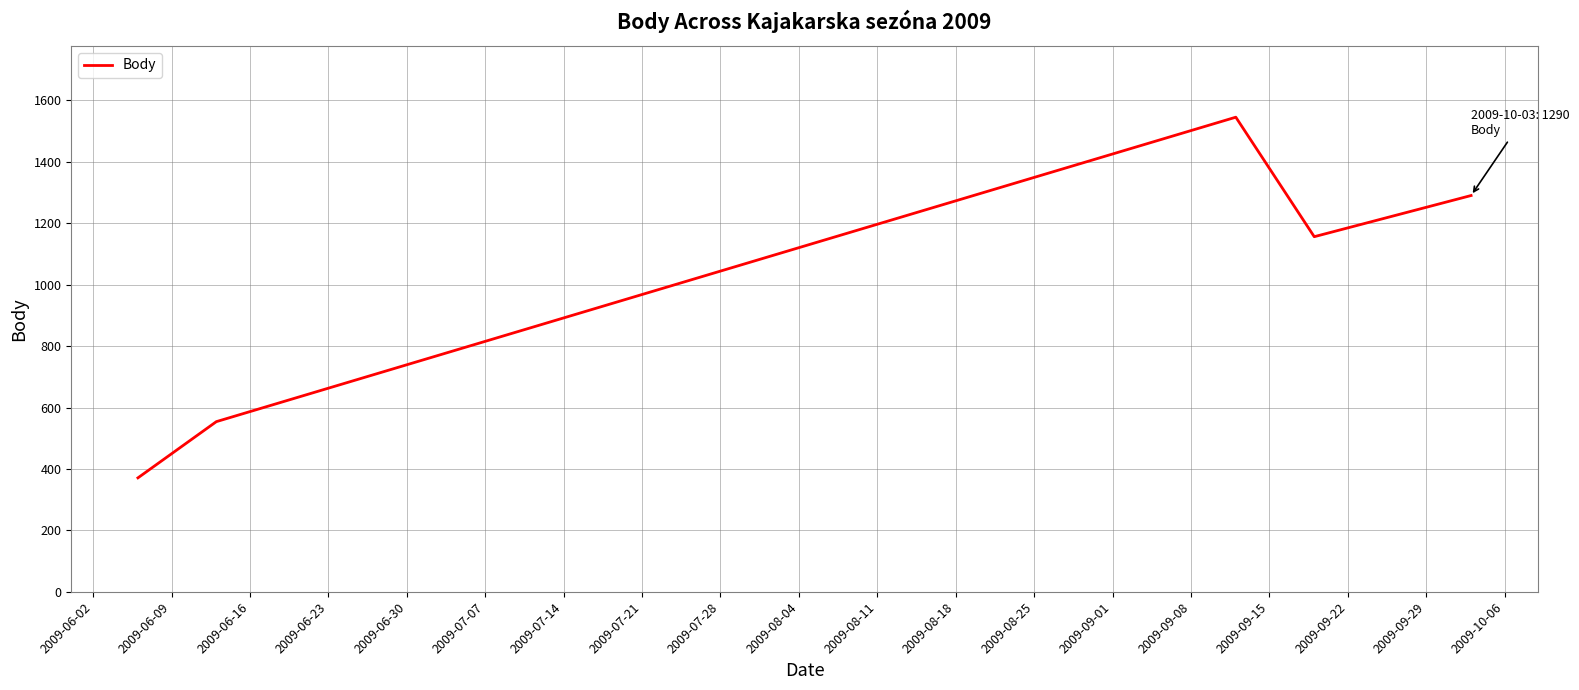

What is the average value?

983